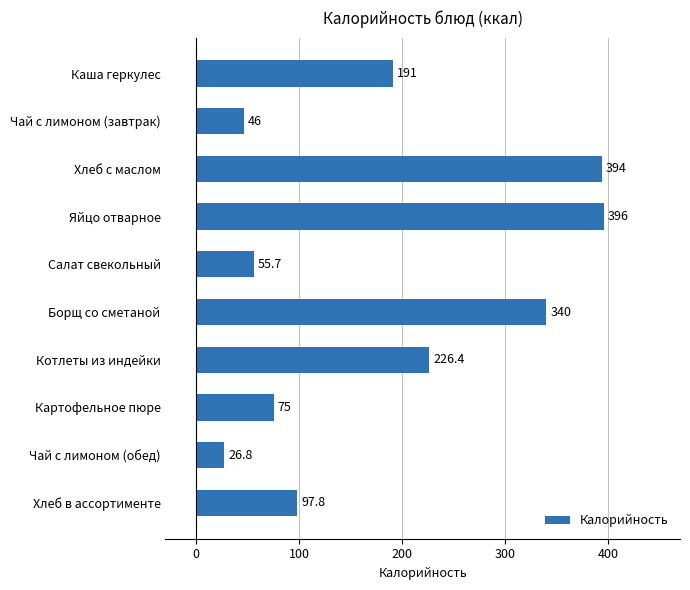

Which category has the highest value across all series?

Яйцо отварное